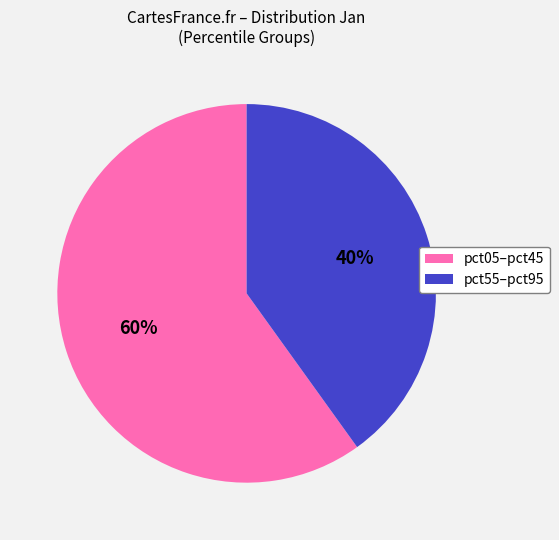

To the nearest percent, what portion does pct55–pct95 represent?

40%